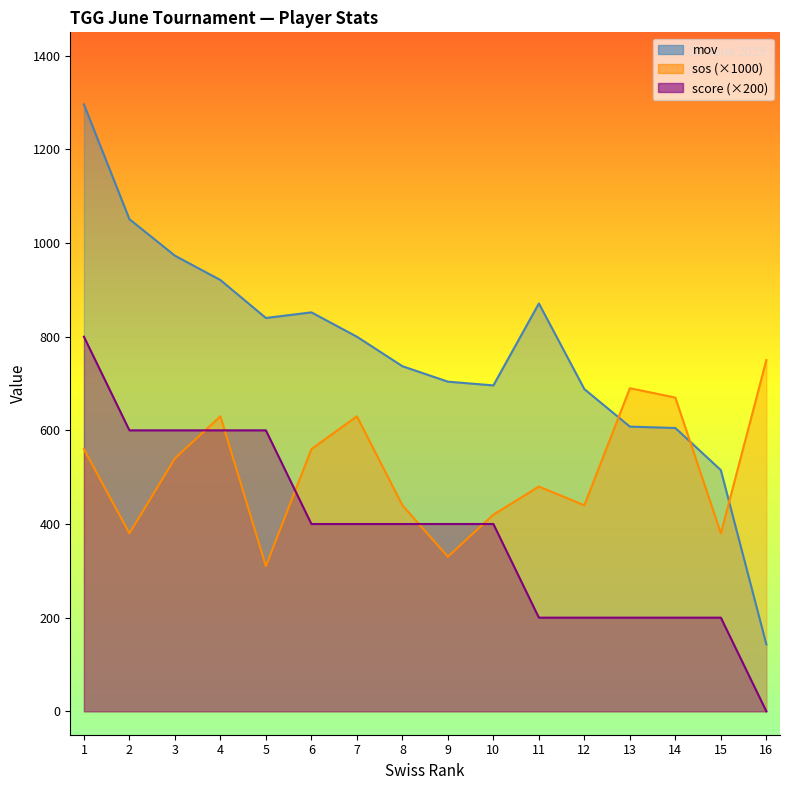

True or false: sos and mov cross at least once.

True